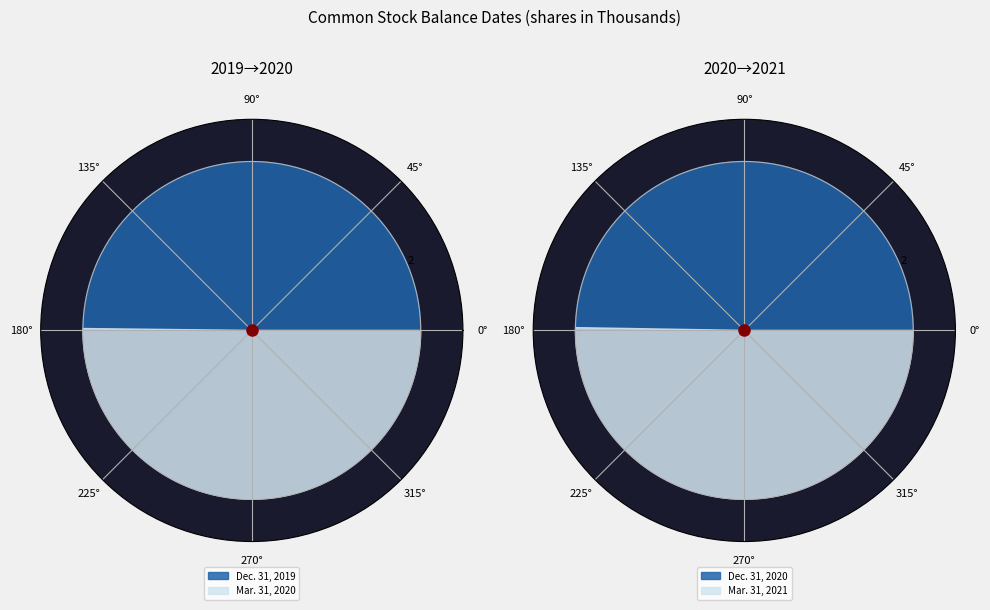

Which category has the biggest portion of the pie?

Mar. 31, 2021